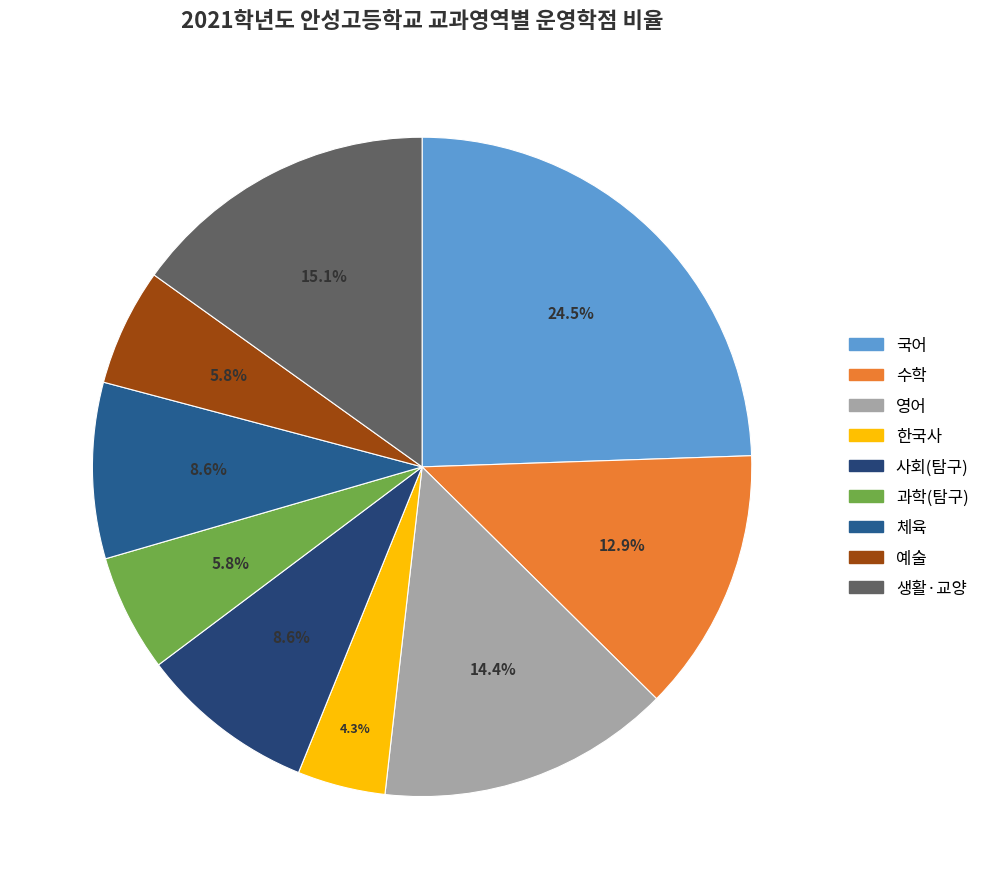

Rank the categories by value from highest to lowest.

국어, 생활·교양, 영어, 수학, 사회(탐구), 체육, 과학(탐구), 예술, 한국사